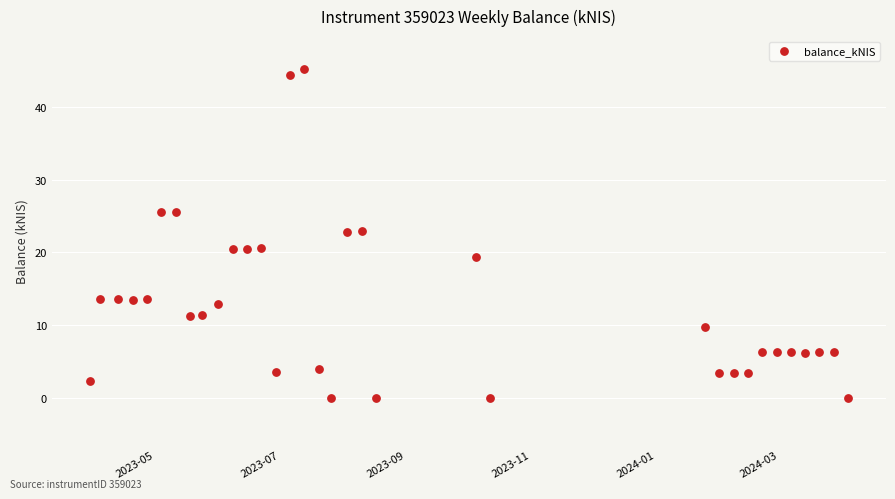

What is the range of X values (max minus min)?

371.0